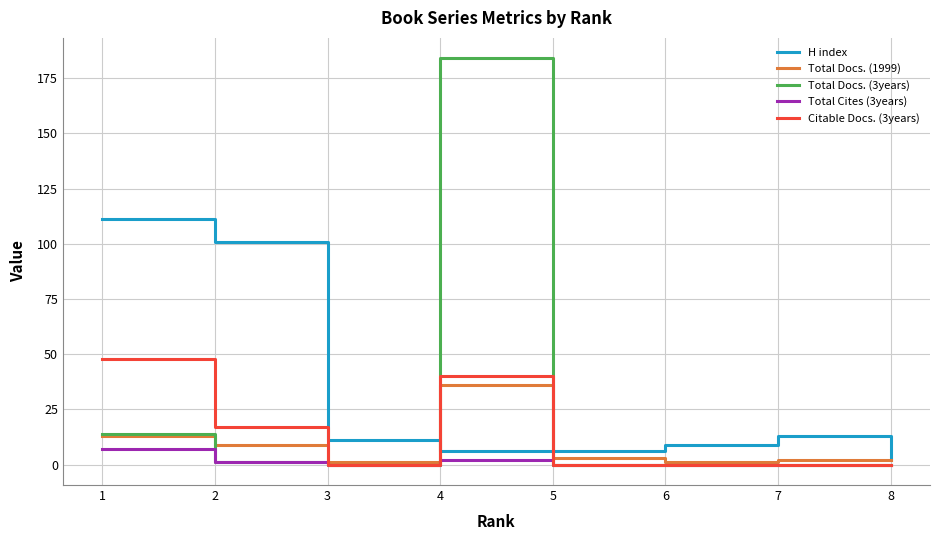

What is the difference between the highest and lowest values at 1?

104